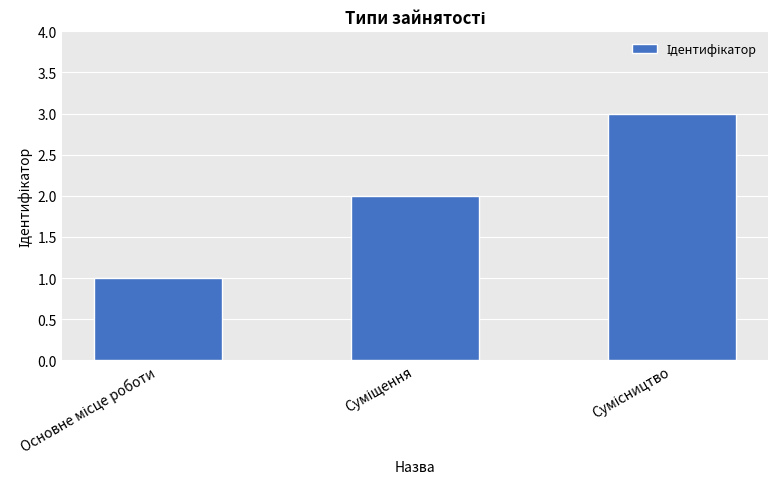

How many values are between 1 and 3?

3